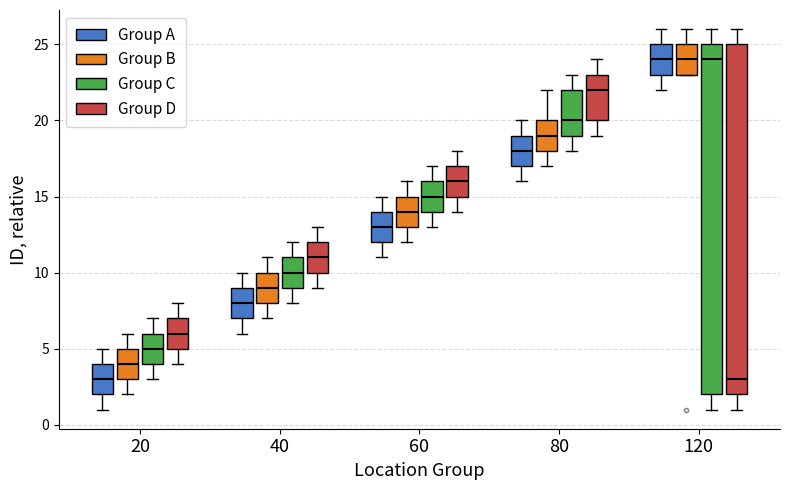

Reading left to right, transcribe this box plot: for each box, give where its median line is, the range the box spans, and where its two whiskers end, as read against the y-axis. The values are not printed on the chart, so give them approximately, as read against the axis.

20 (Group A): median 3, box 2 to 4, whiskers 1 to 5
20 (Group B): median 4, box 3 to 5, whiskers 2 to 6
20 (Group C): median 5, box 4 to 6, whiskers 3 to 7
20 (Group D): median 6, box 5 to 7, whiskers 4 to 8
40 (Group A): median 8, box 7 to 9, whiskers 6 to 10
40 (Group B): median 9, box 8 to 10, whiskers 7 to 11
40 (Group C): median 10, box 9 to 11, whiskers 8 to 12
40 (Group D): median 11, box 10 to 12, whiskers 9 to 13
60 (Group A): median 13, box 12 to 14, whiskers 11 to 15
60 (Group B): median 14, box 13 to 15, whiskers 12 to 16
60 (Group C): median 15, box 14 to 16, whiskers 13 to 17
60 (Group D): median 16, box 15 to 17, whiskers 14 to 18
80 (Group A): median 18, box 17 to 19, whiskers 16 to 20
80 (Group B): median 19, box 18 to 20, whiskers 17 to 22
80 (Group C): median 20, box 19 to 22, whiskers 18 to 23
80 (Group D): median 22, box 20 to 23, whiskers 19 to 24
120 (Group A): median 24, box 23 to 25, whiskers 22 to 26
120 (Group B): median 24, box 23 to 25, whiskers 23 to 26
120 (Group C): median 24, box 2 to 25, whiskers 1 to 26
120 (Group D): median 3, box 2 to 25, whiskers 1 to 26